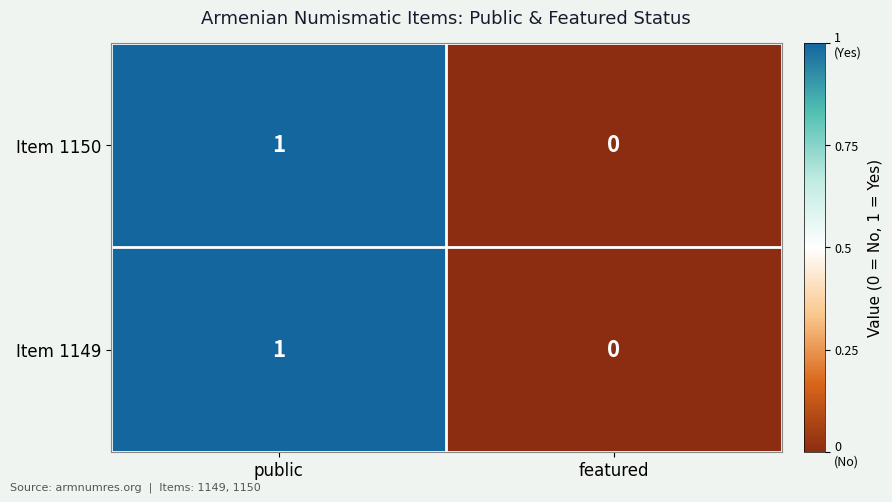

Rank the categories by Item 1150 value from highest to lowest.

public, featured